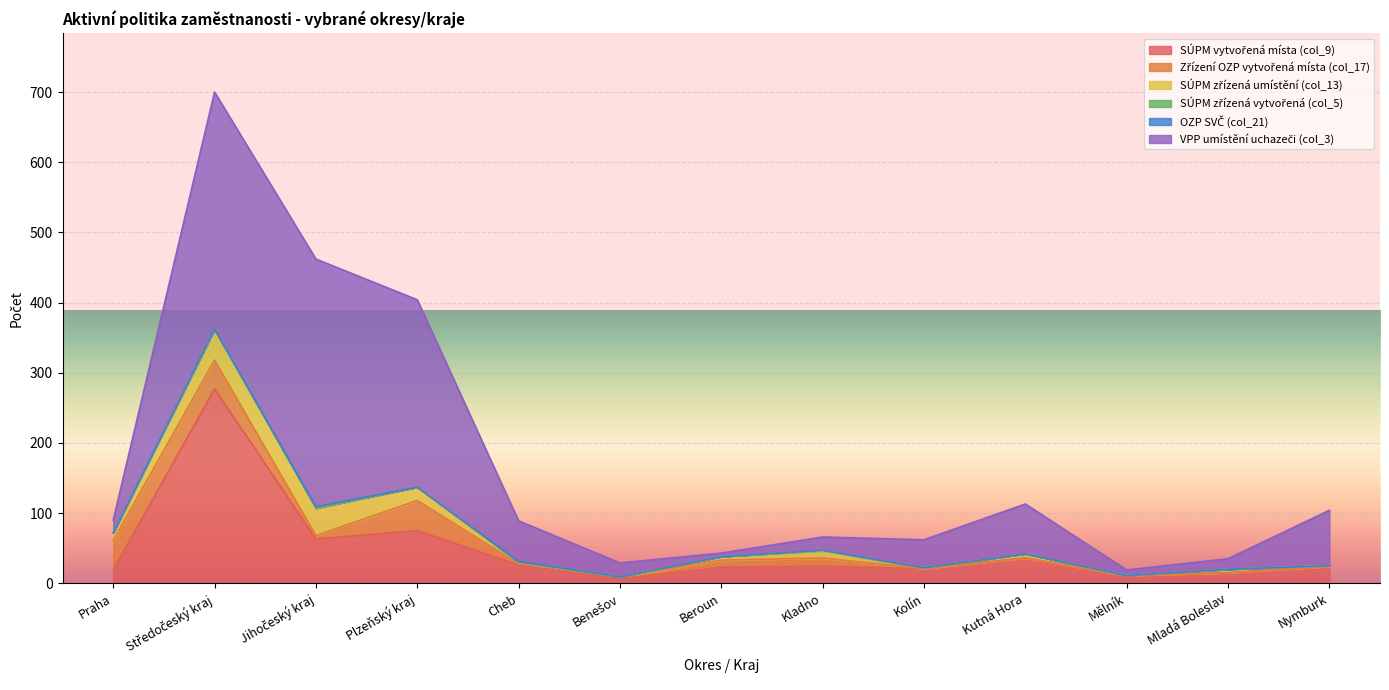

What is the difference between the SÚPM zřízená umístění (col_13) values at Kladno and Beroun?

5